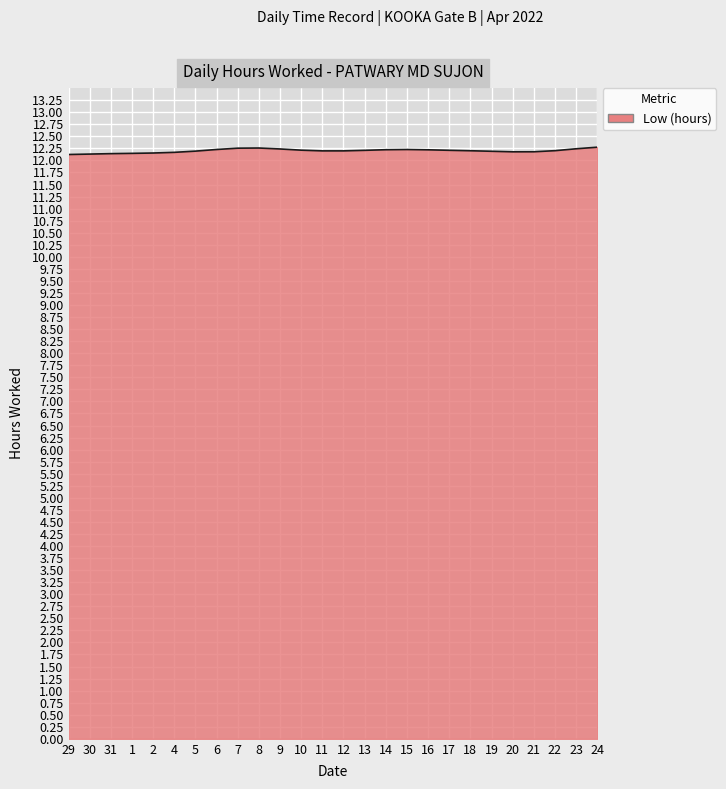

What is the maximum value shown in the chart?

12.3